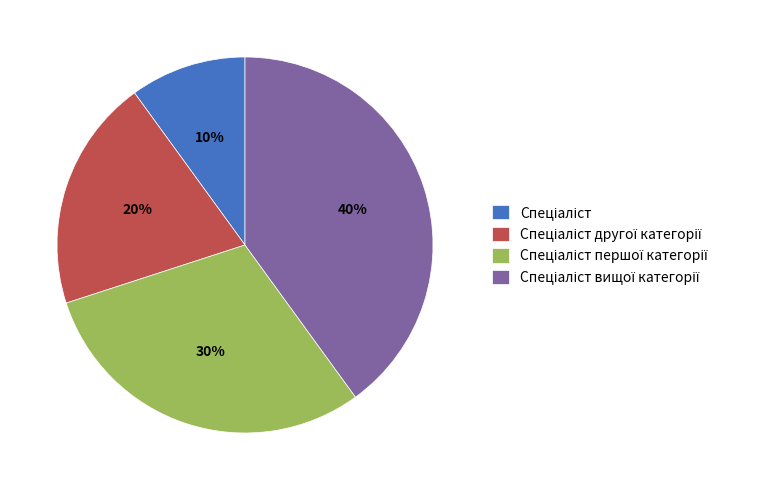

Is there a majority slice in this chart?

No